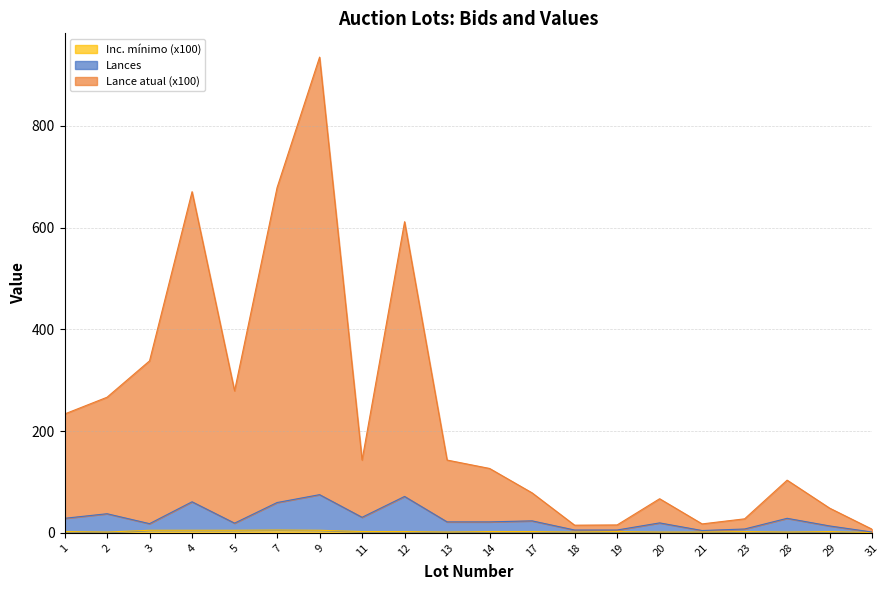

What is the sum of the Lances values at 31 and 1?

30.0